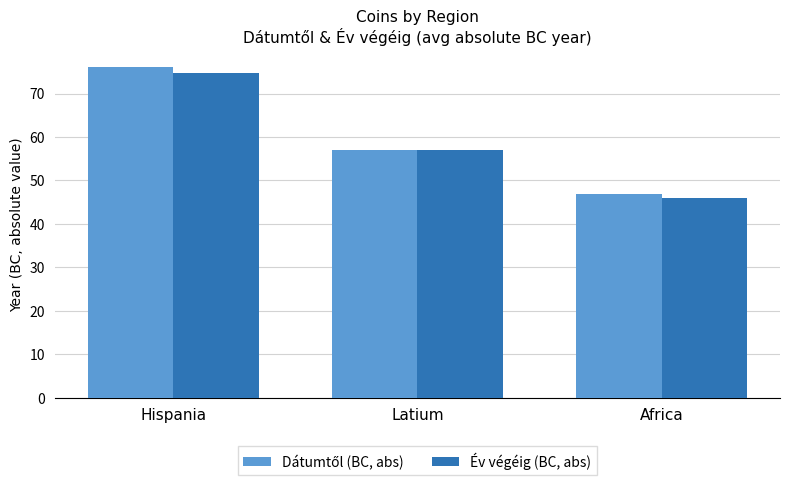

List the labels in order of Év végéig (BC, abs) value, smallest first.

Africa, Latium, Hispania